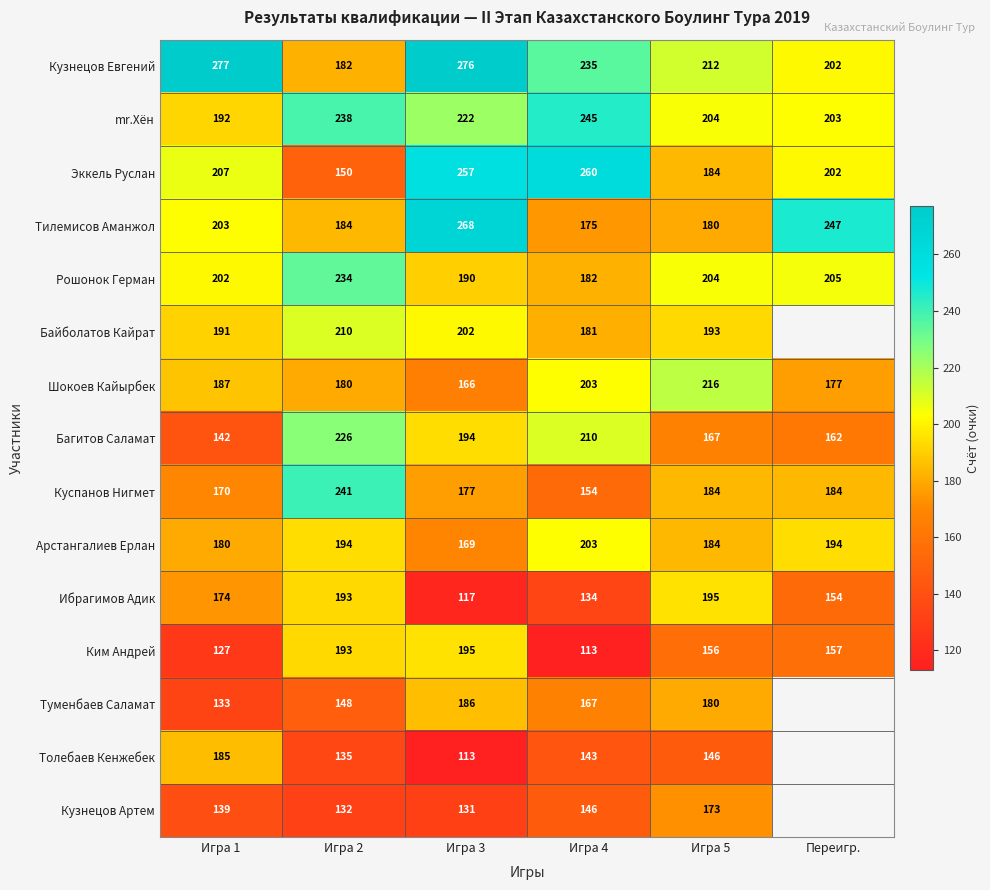

Read the mr.Хён value at Переигр., to the nearest 10.

200